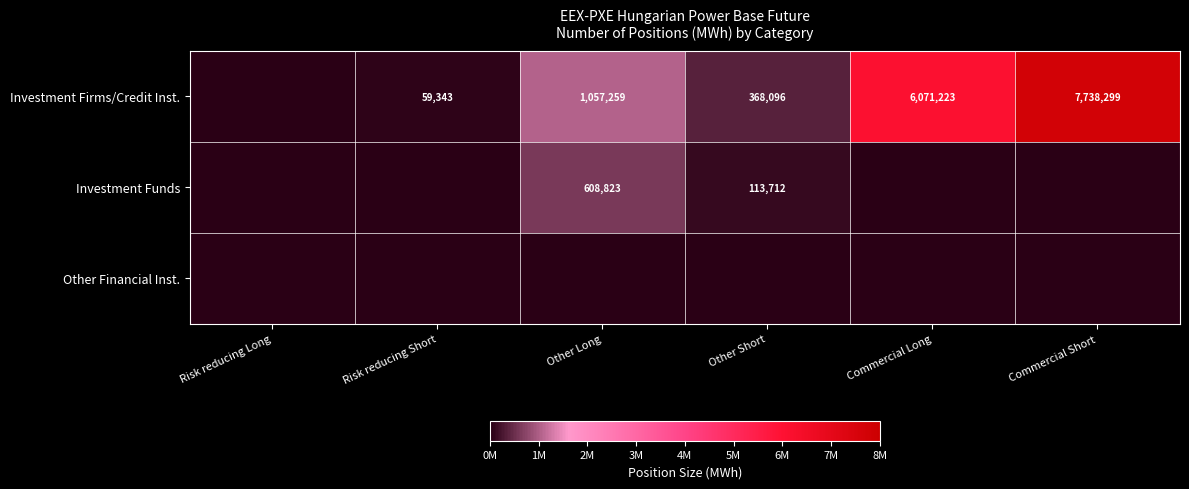

The value of Investment Funds at Other Long is 608823. True or false?

True